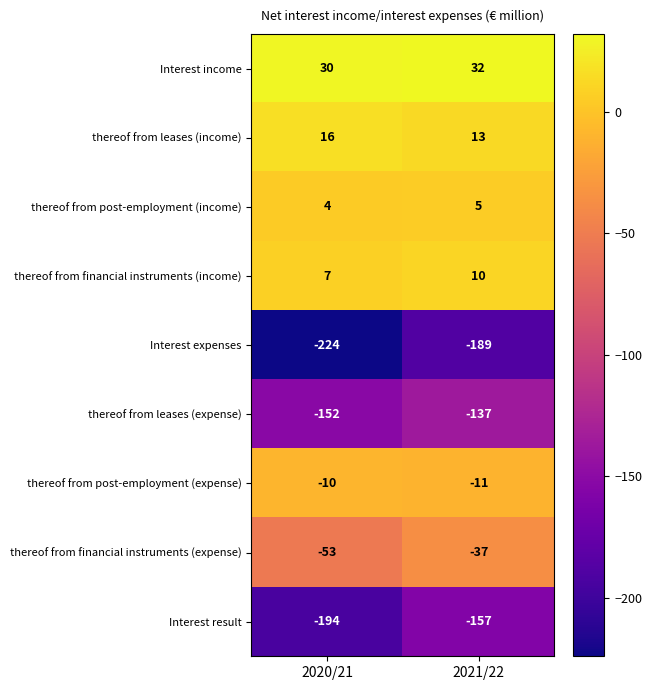

The value of thereof from leases (expense) at 2020/21 is -61. True or false?

False